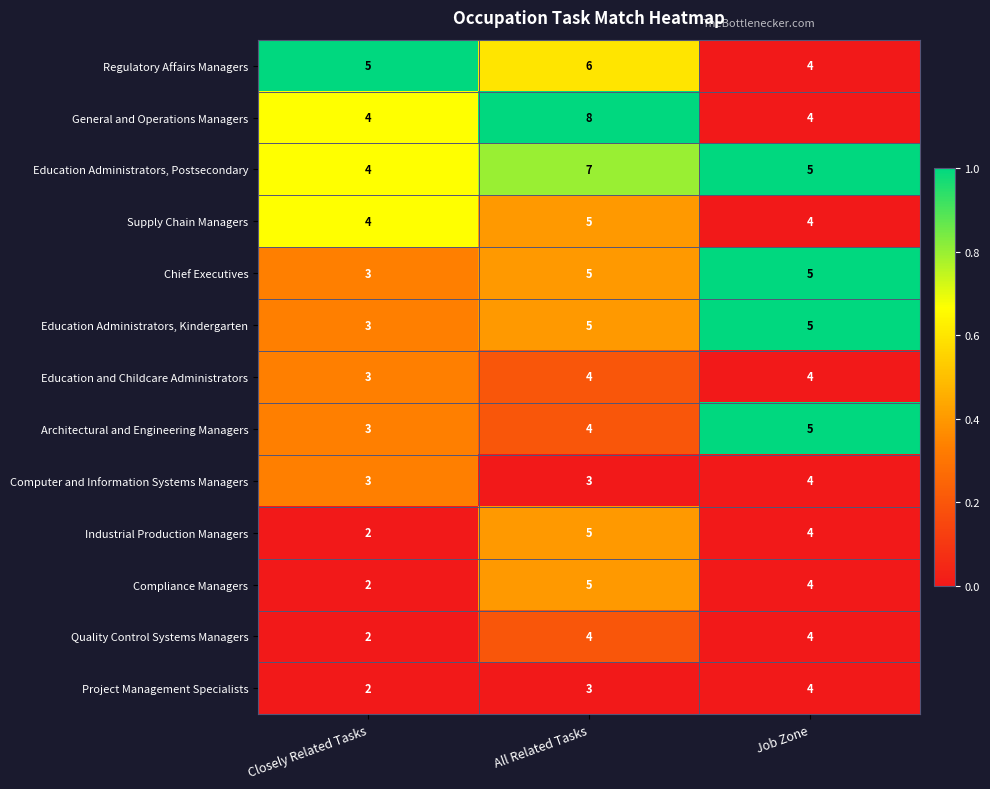

What is the sum of the Industrial Production Managers values at All Related Tasks and Job Zone?

9